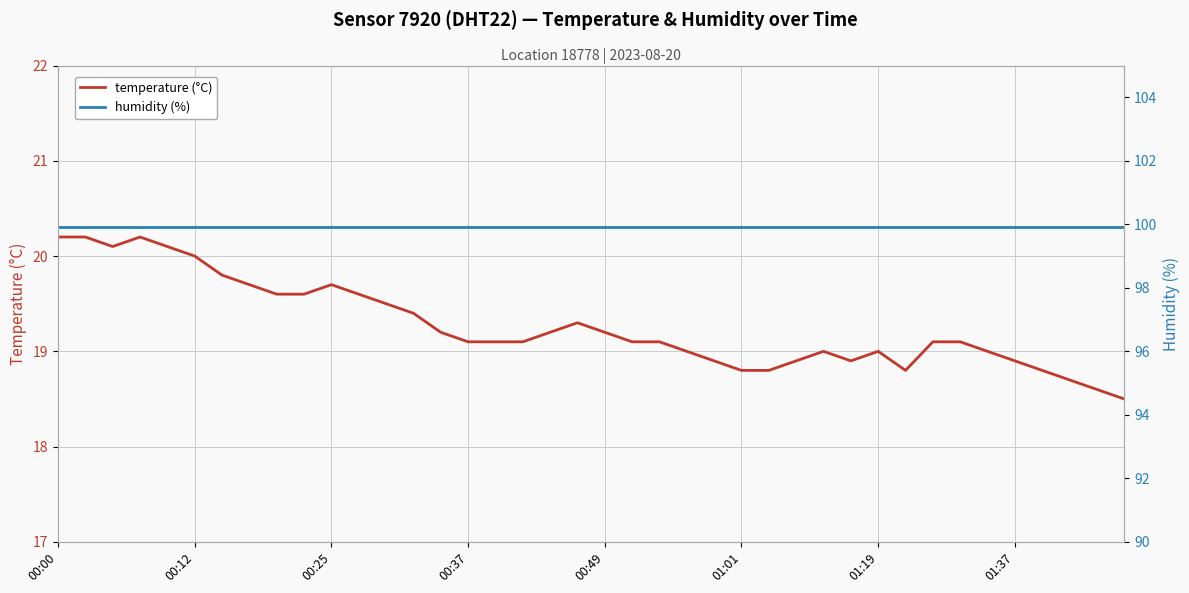

List the series in order of their peak value, highest first.

humidity (%), temperature (°C)